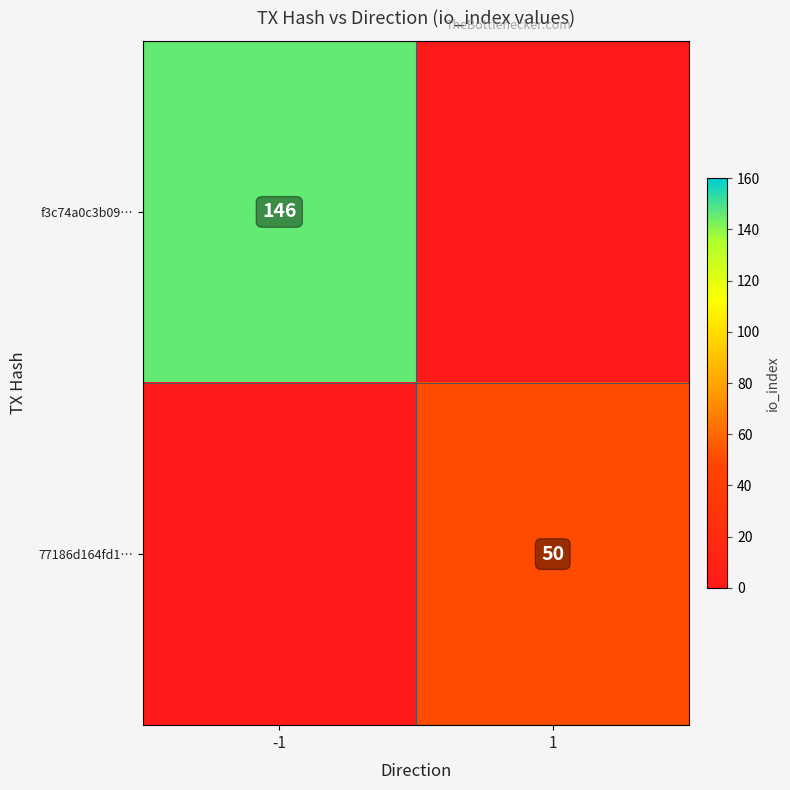

The 77186d164fd1… series shows 83 at 1. True or false?

False